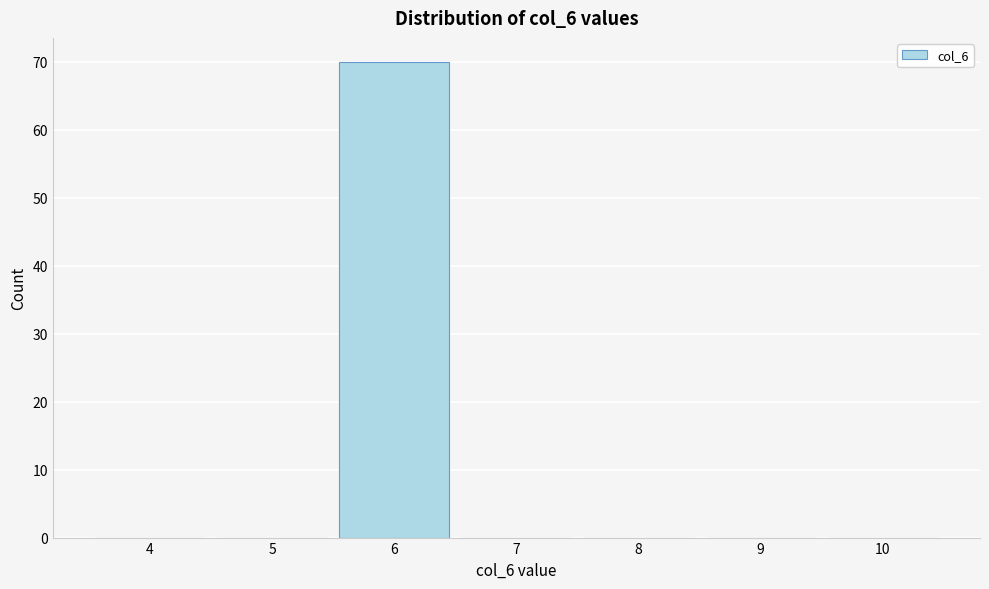

Reading left to right, extract all data points from this chart.

4=0	5=0	6=70	7=0	8=0	9=0	10=0